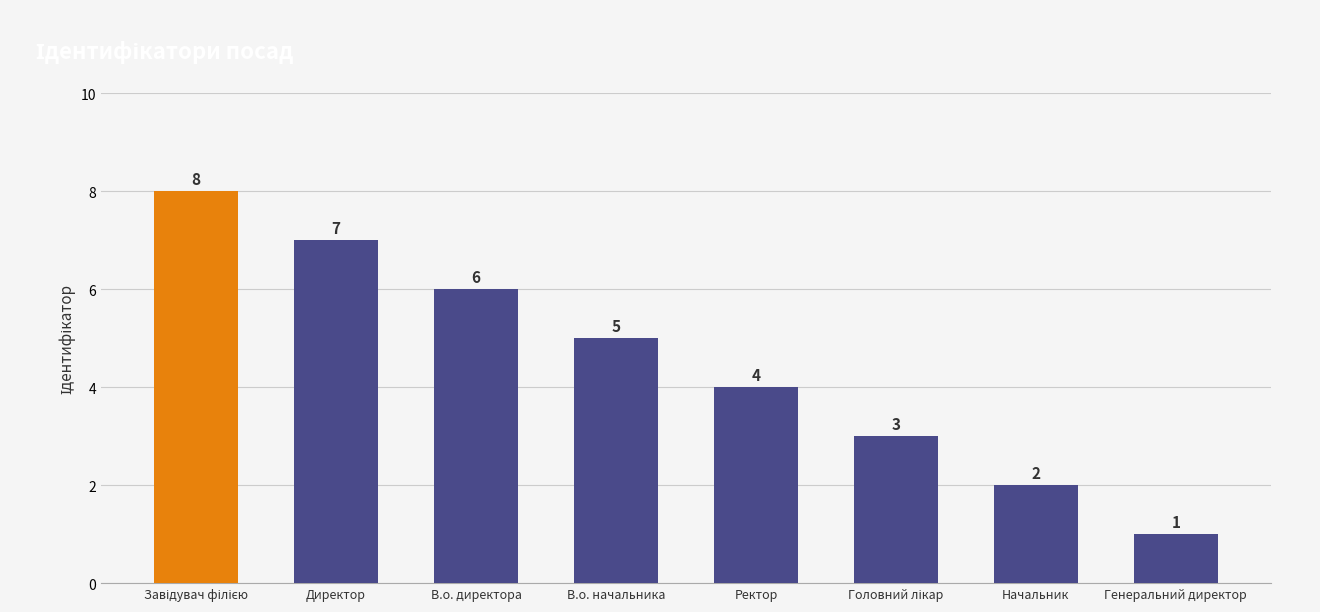

What is the change in value from В.о. начальника to Генеральний директор?

-4